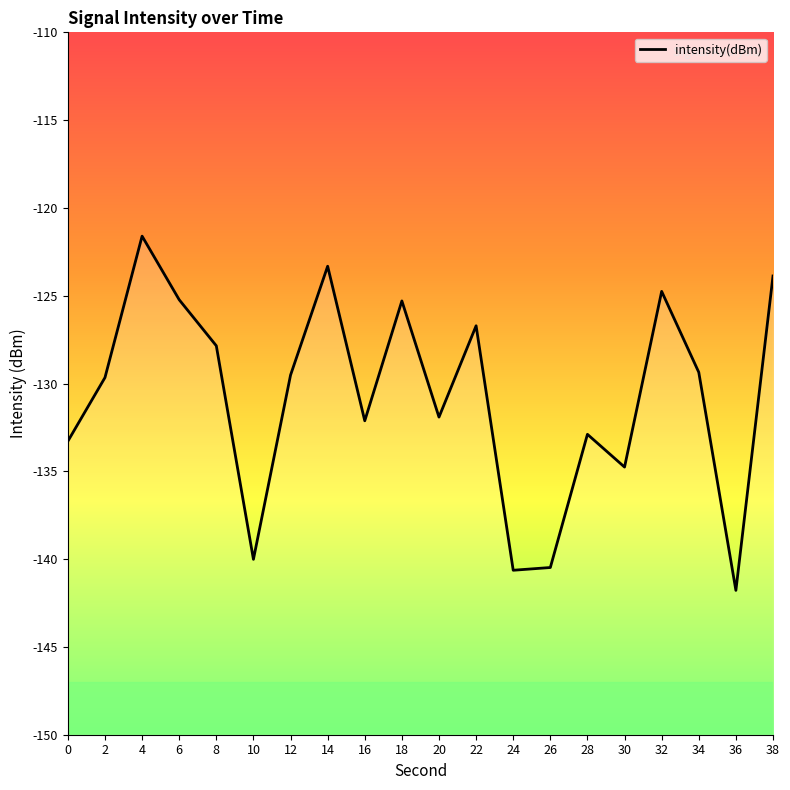

What is the difference between the maximum and minimum values?

20.2